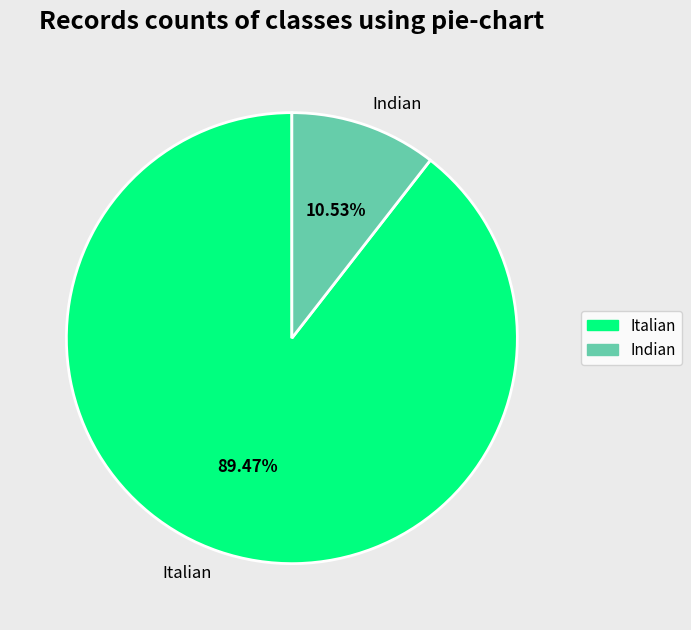

What is the ratio of the value at Indian to the value at Italian?

0.1